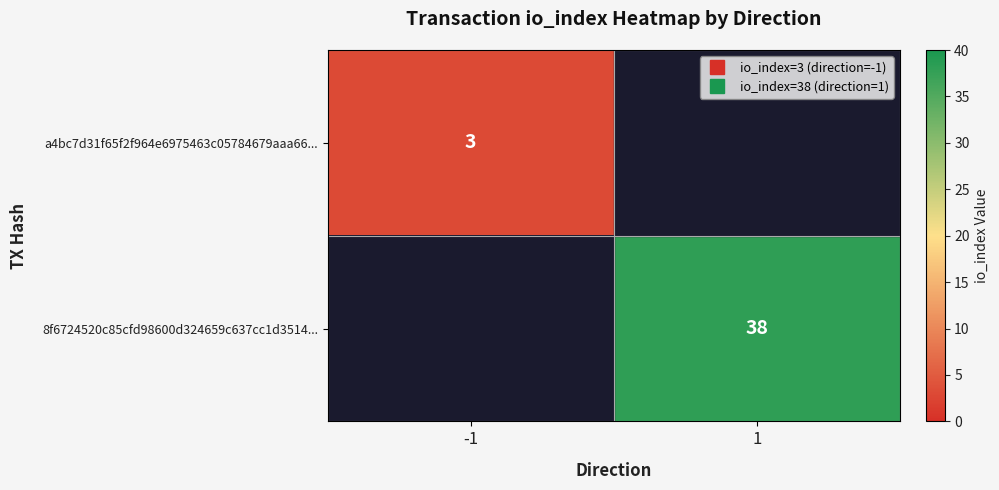

What is the average value of the 8f6724520c85cfd98600d324659c637cc1d3514... series?

19